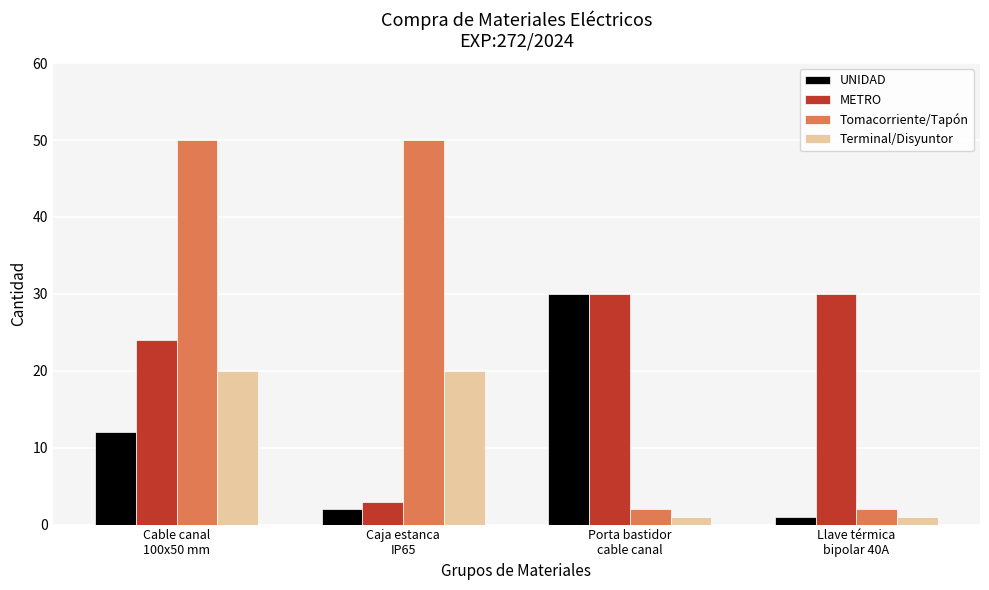

At how many categories does at least one series exceed 19?

4